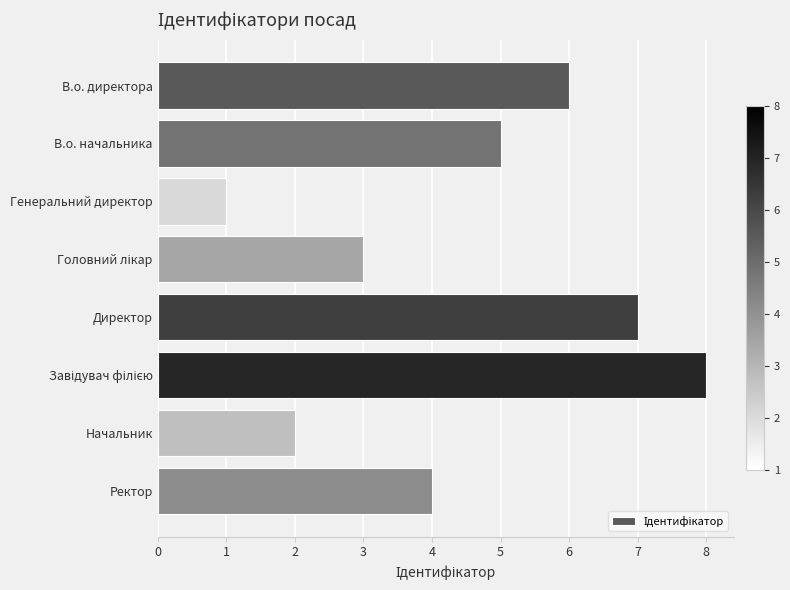

How many bars are there in total?

8